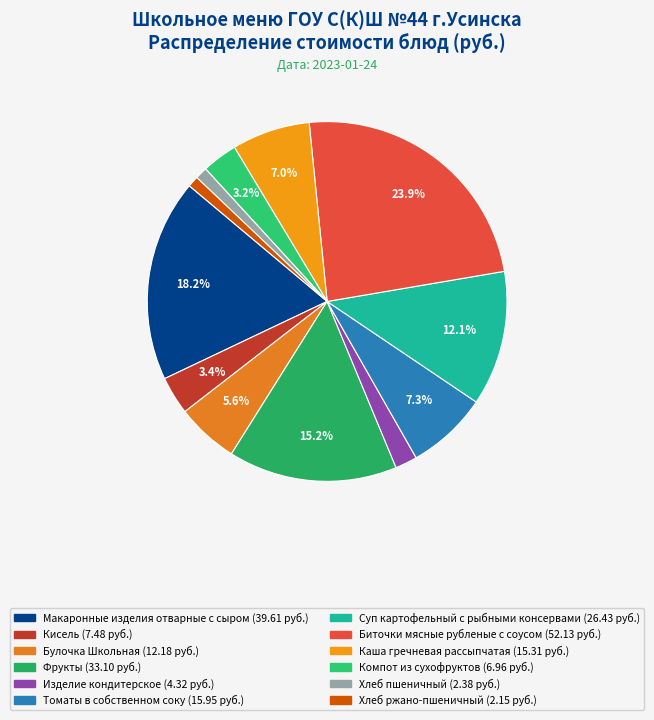

Do Каша гречневая рассыпчатая and Компот из сухофруктов together represent more than half of the pie?

No